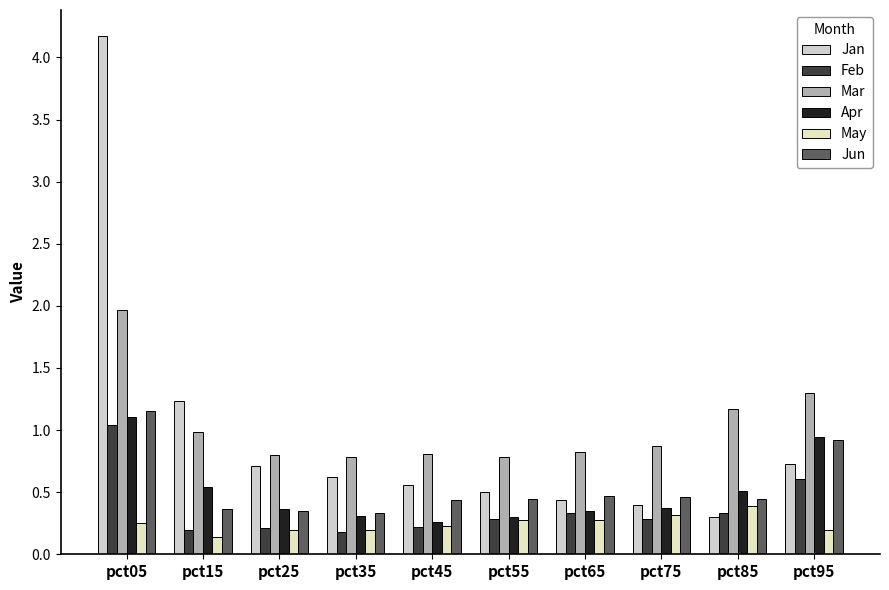

What are all the series names shown in the legend?

Jan, Feb, Mar, Apr, May, Jun